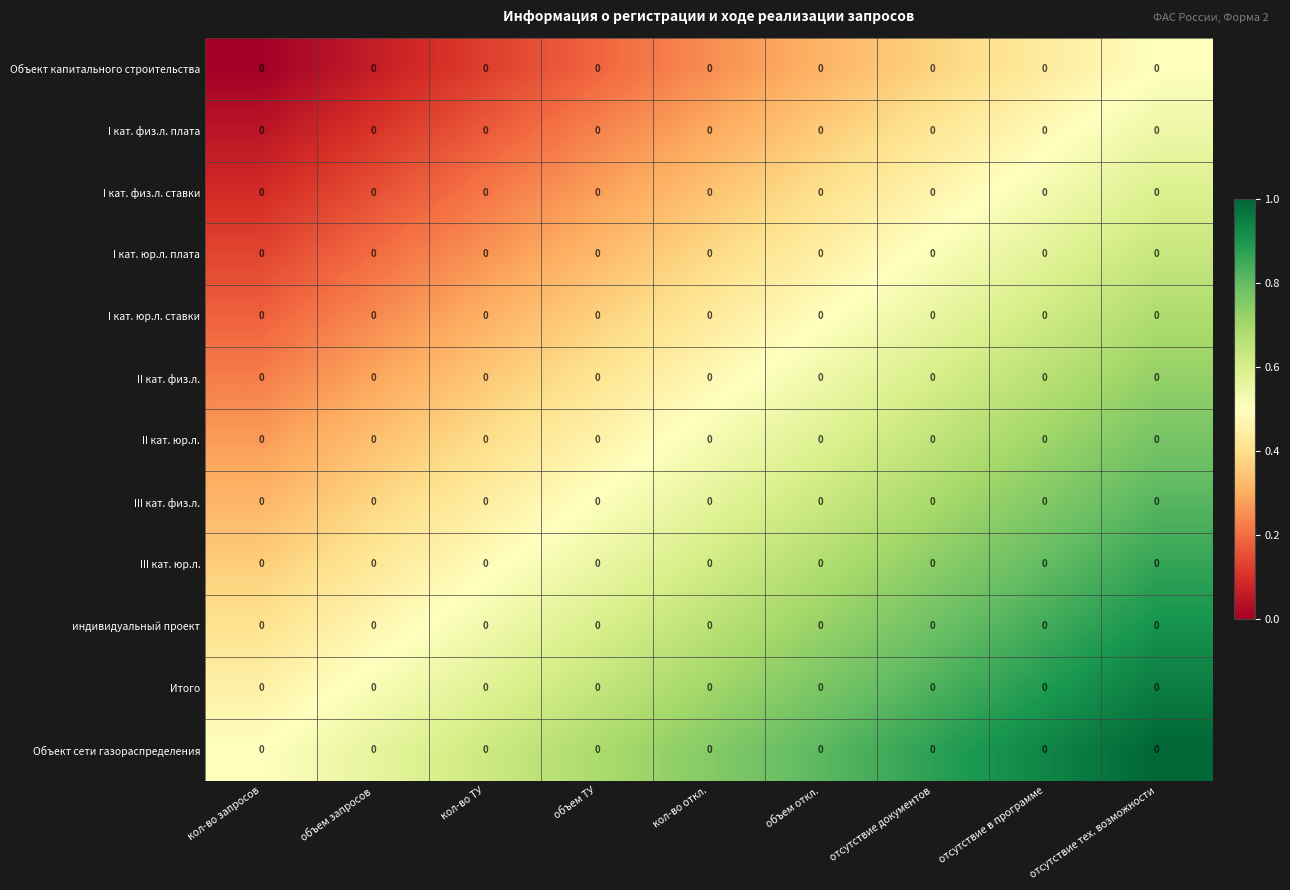

Count the number of data series in this chart.

12